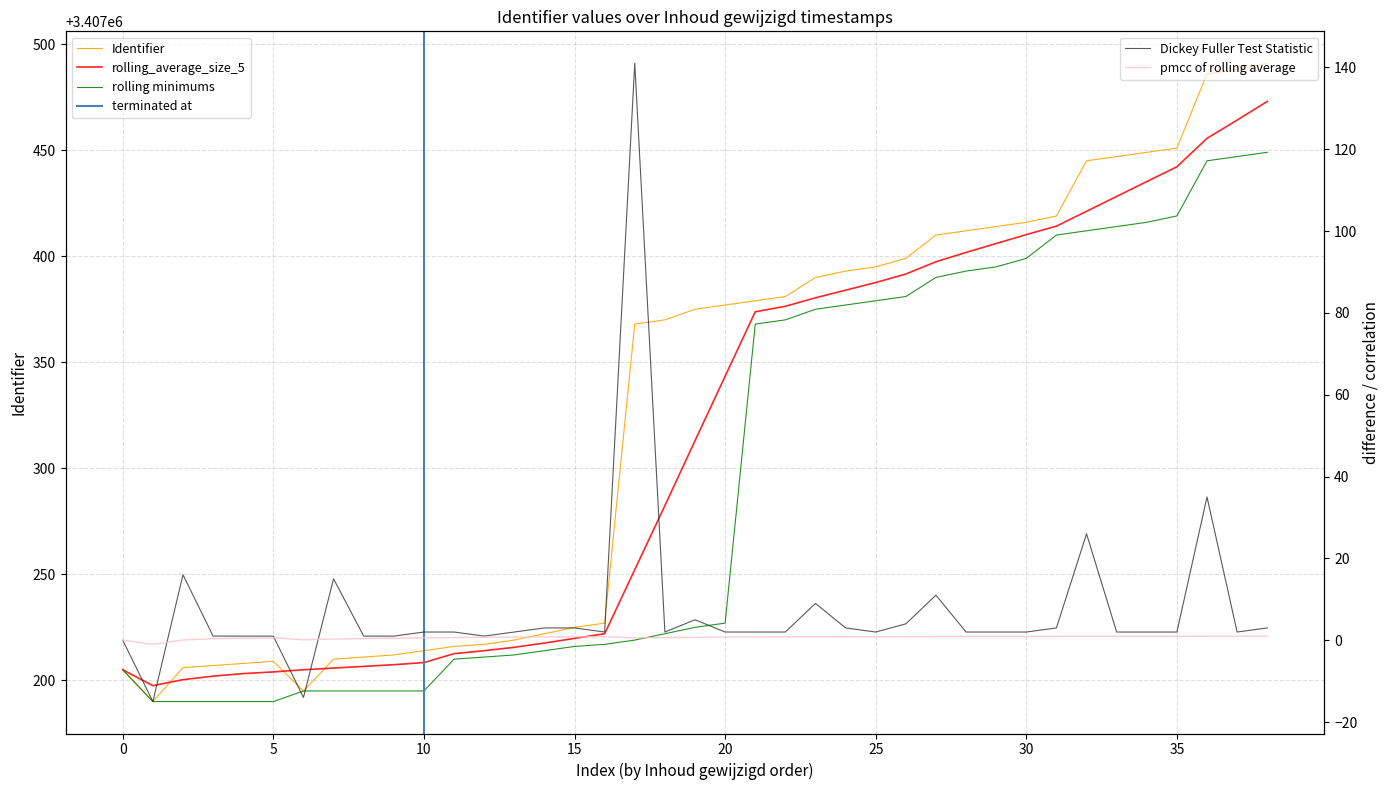

Reading right to left, what are all the values shown in this chart?

3407491	3407488	3407486	3407451	3407449	3407447	3407445	3407419	3407416	3407414	3407412	3407410	3407399	3407395	3407393	3407390	3407381	3407379	3407377	3407375	3407370	3407368	3407227	3407225	3407222	3407219	3407217	3407216	3407214	3407212	3407211	3407210	3407195	3407209	3407208	3407207	3407206	3407190	3407205